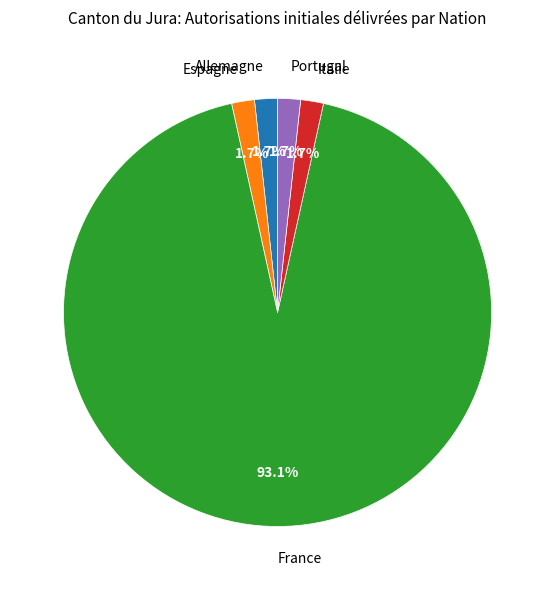

Which category has the biggest portion of the pie?

France